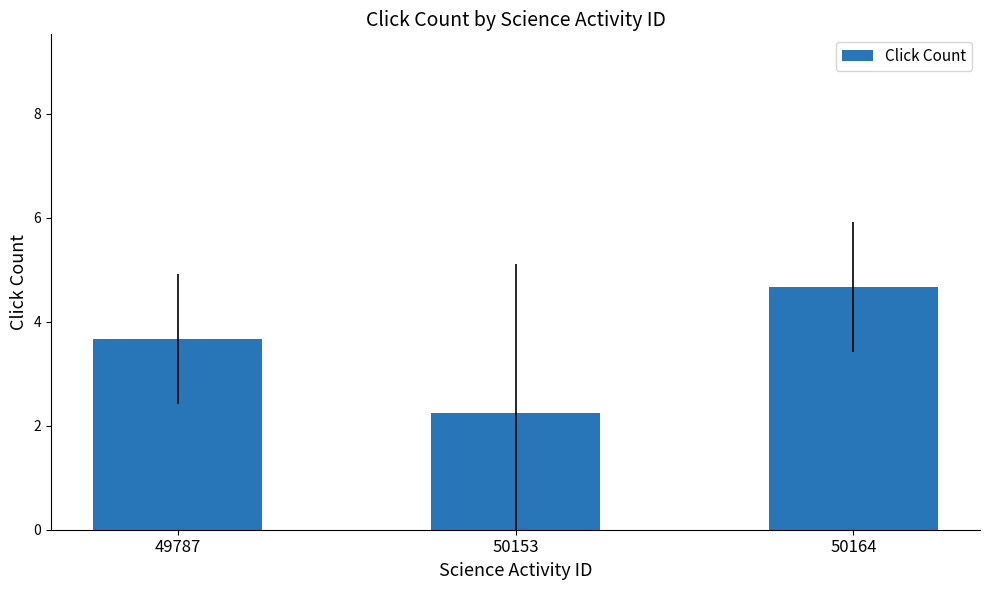

At which label is the value closest to 3?

49787